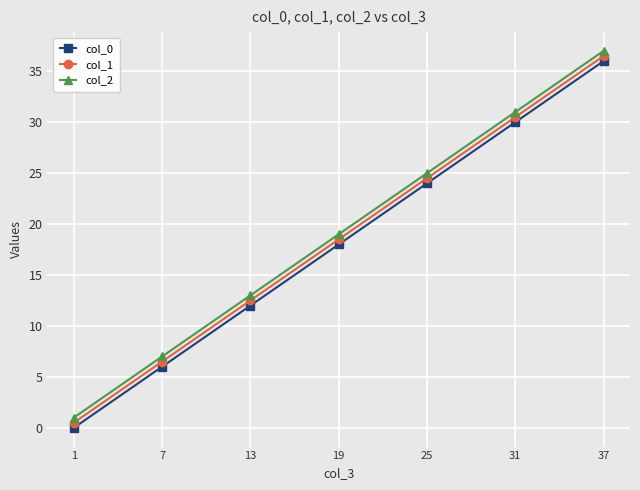

Reading left to right, transcribe all the data shown in this chart.

col_0: 0.0	6.0	12.0	18.0	24.0	30.0	36.0
col_1: 0.5	6.5	12.5	18.5	24.5	30.5	36.5
col_2: 1.0	7.0	13.0	19.0	25.0	31.0	37.0